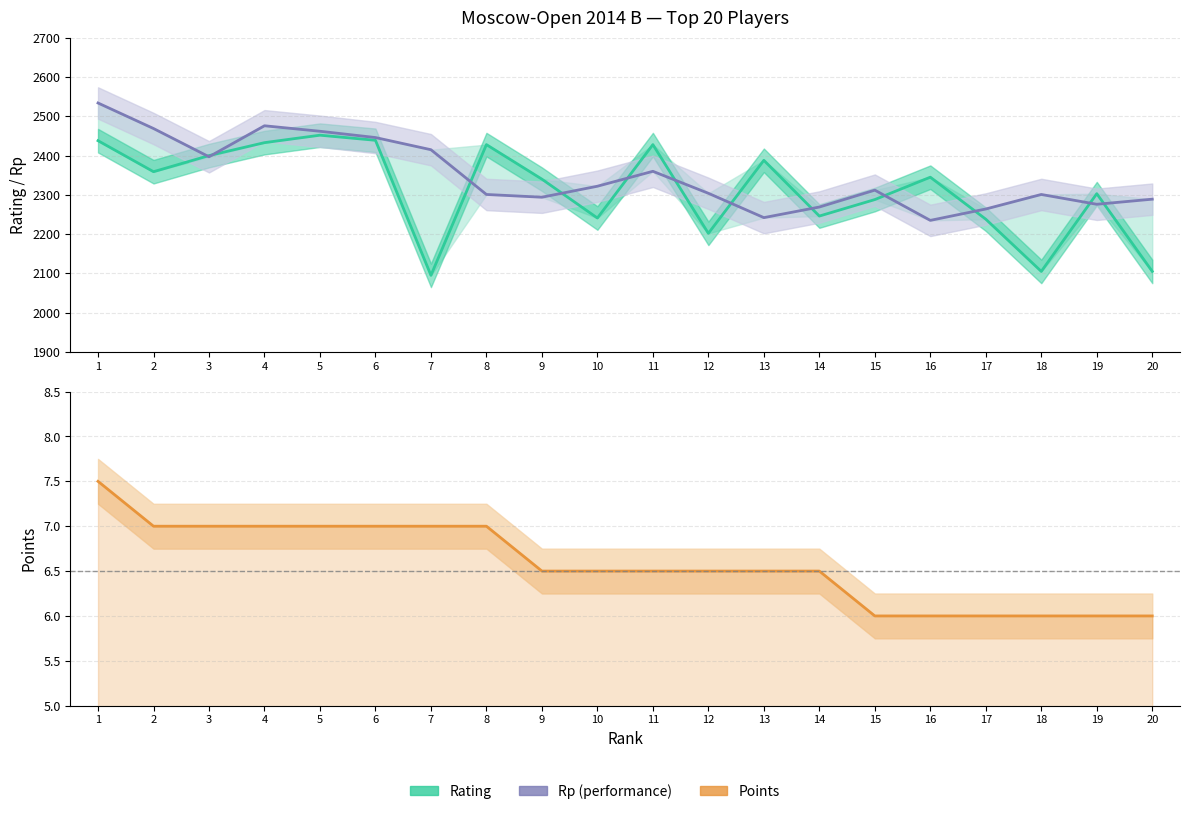

What is the value of the Rating point at the 19th from the left?

2303.0